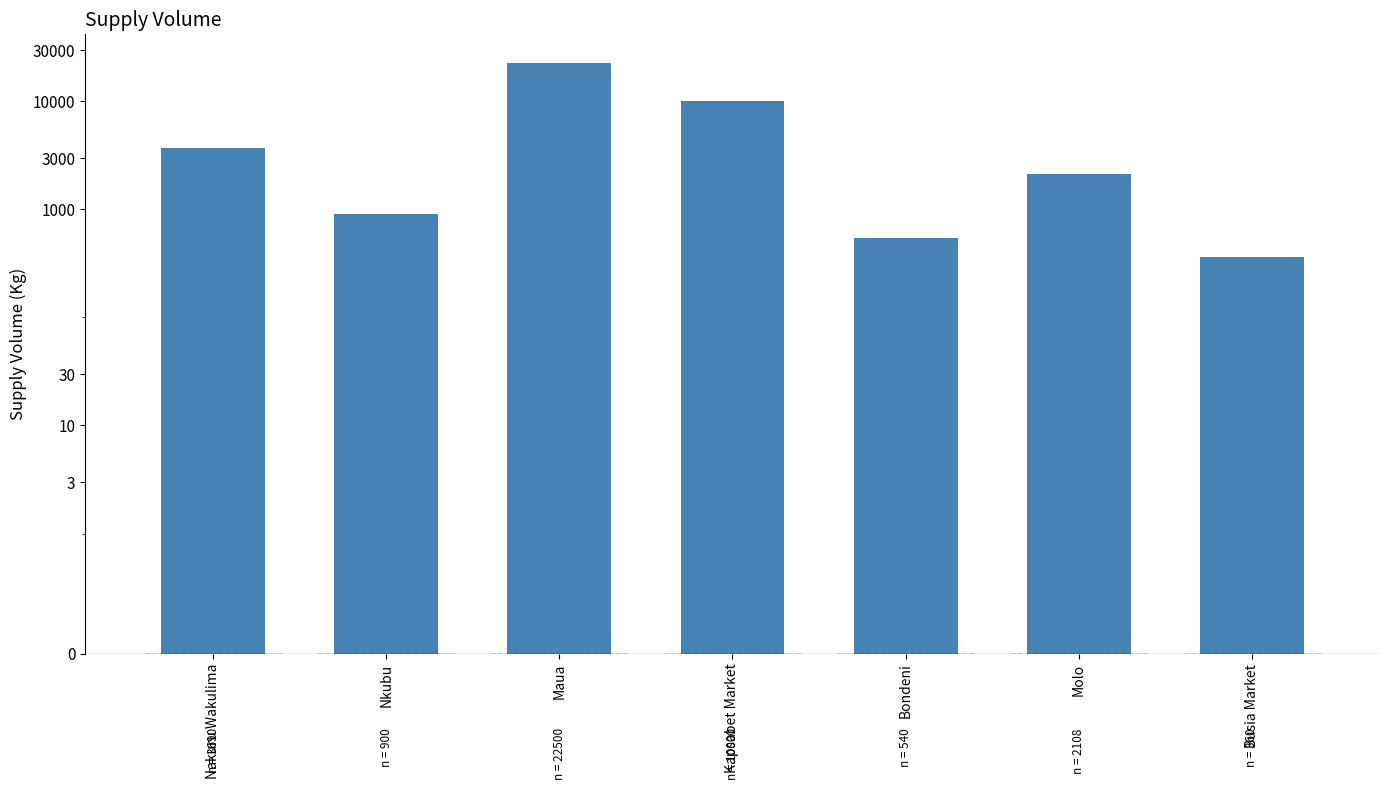

How many bars are there in total?

7